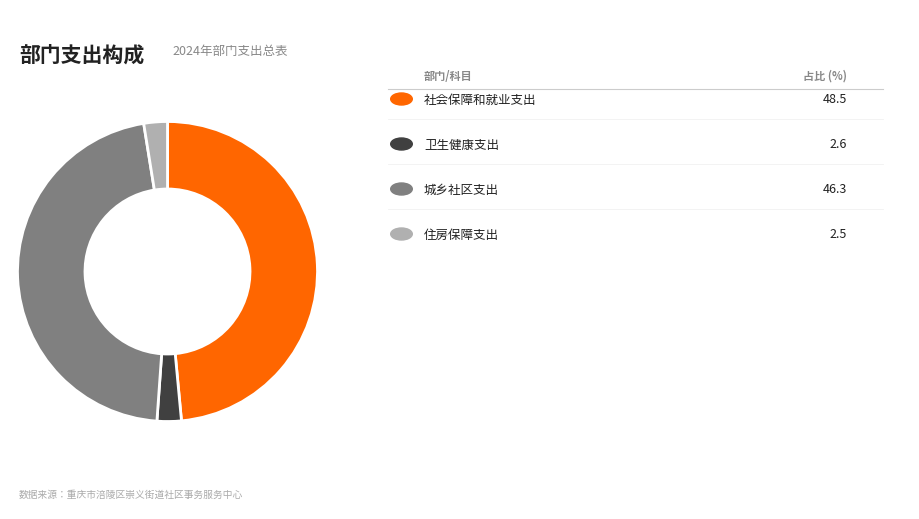

Does any single category account for the majority?

No